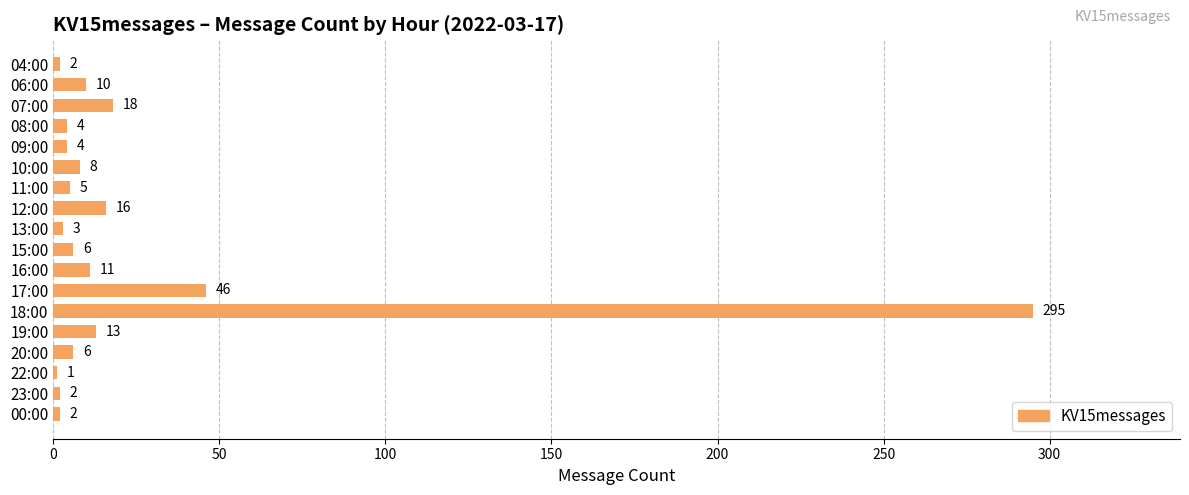

The value at 08:00 is 4. True or false?

True